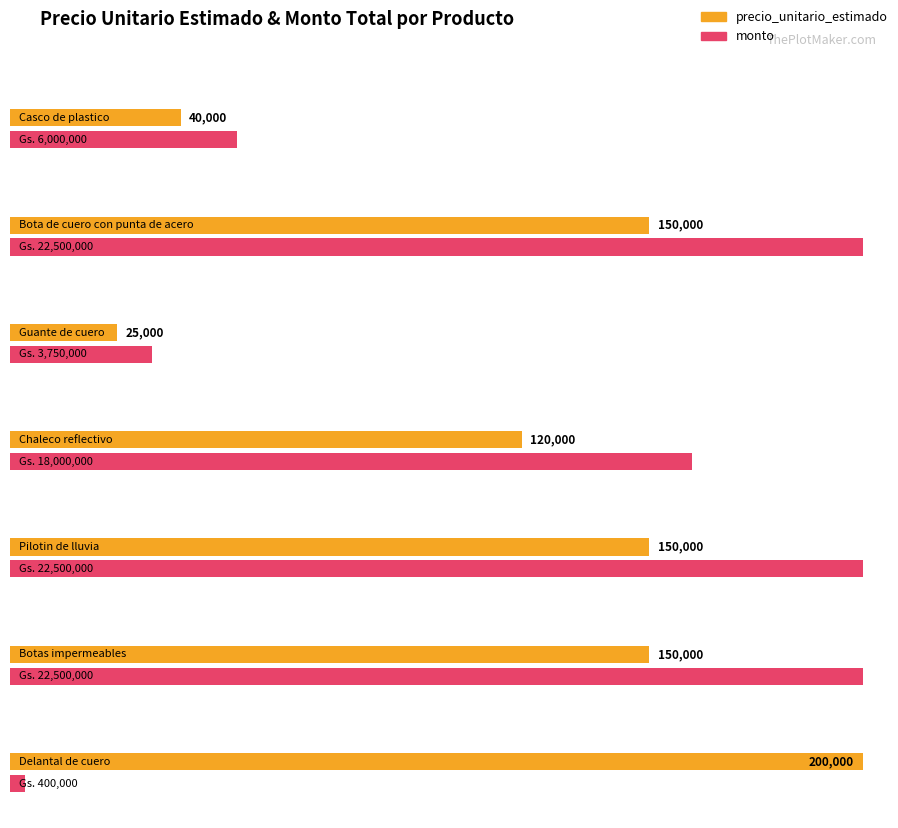

The value of monto at Botas impermeables is 22500000. True or false?

True